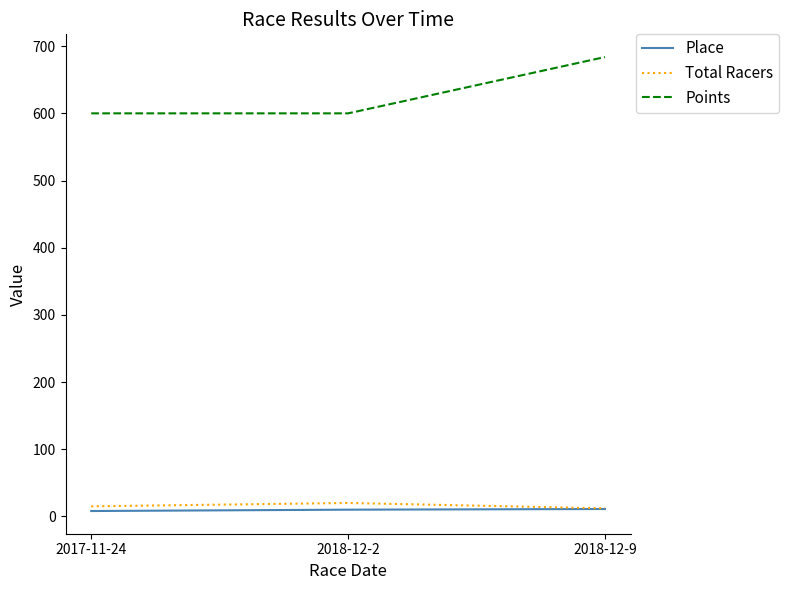

How many lines are shown in the chart?

3